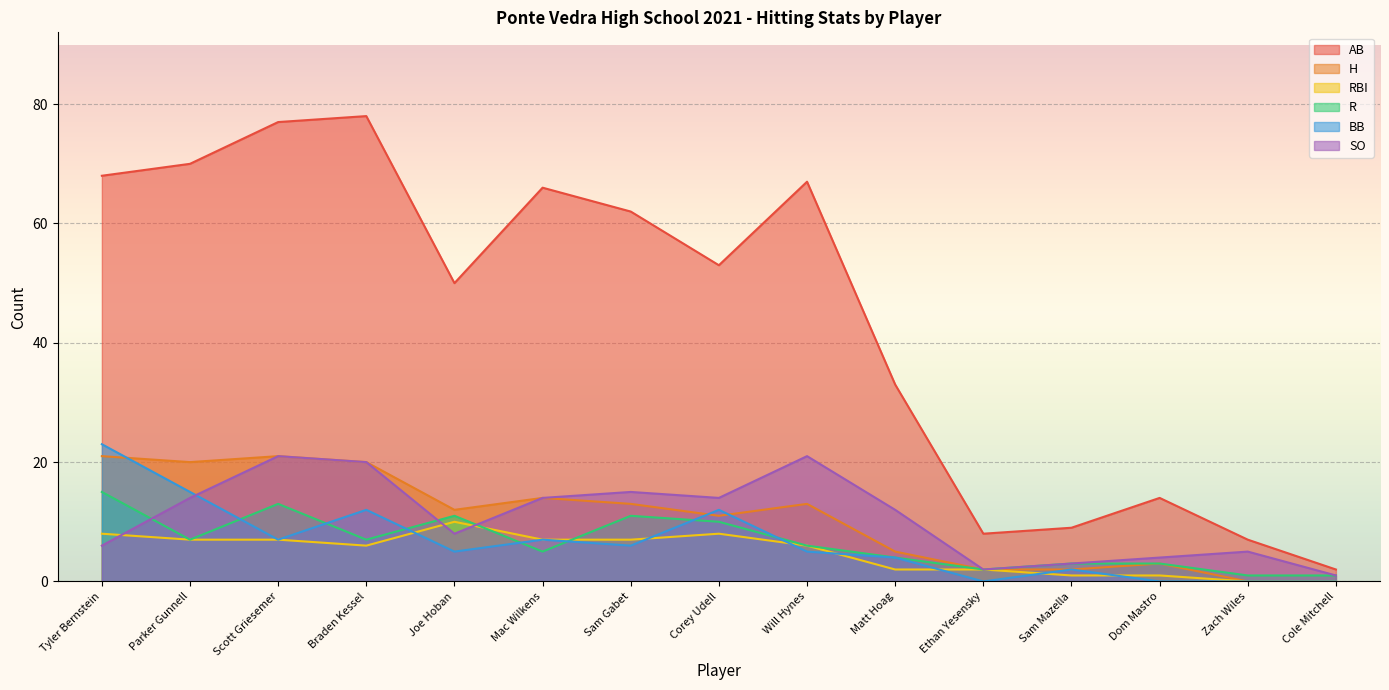

Reading left to right, list all the values displayed in this chart.

AB: Tyler Bernstein=68	Parker Gunnell=70	Scott Griesemer=77	Braden Kessel=78	Joe Hoban=50	Mac Wilkens=66	Sam Gabet=62	Corey Udell=53	Will Hynes=67	Matt Hoag=33	Ethan Yesensky=8	Sam Mazella=9	Dom Mastro=14	Zach Wiles=7	Cole Mitchell=2
H: Tyler Bernstein=21	Parker Gunnell=20	Scott Griesemer=21	Braden Kessel=20	Joe Hoban=12	Mac Wilkens=14	Sam Gabet=13	Corey Udell=11	Will Hynes=13	Matt Hoag=5	Ethan Yesensky=2	Sam Mazella=2	Dom Mastro=3	Zach Wiles=0	Cole Mitchell=0
RBI: Tyler Bernstein=8	Parker Gunnell=7	Scott Griesemer=7	Braden Kessel=6	Joe Hoban=10	Mac Wilkens=7	Sam Gabet=7	Corey Udell=8	Will Hynes=6	Matt Hoag=2	Ethan Yesensky=2	Sam Mazella=1	Dom Mastro=1	Zach Wiles=0	Cole Mitchell=0
R: Tyler Bernstein=15	Parker Gunnell=7	Scott Griesemer=13	Braden Kessel=7	Joe Hoban=11	Mac Wilkens=5	Sam Gabet=11	Corey Udell=10	Will Hynes=6	Matt Hoag=4	Ethan Yesensky=2	Sam Mazella=3	Dom Mastro=3	Zach Wiles=1	Cole Mitchell=1
BB: Tyler Bernstein=23	Parker Gunnell=15	Scott Griesemer=7	Braden Kessel=12	Joe Hoban=5	Mac Wilkens=7	Sam Gabet=6	Corey Udell=12	Will Hynes=5	Matt Hoag=4	Ethan Yesensky=0	Sam Mazella=2	Dom Mastro=0	Zach Wiles=0	Cole Mitchell=0
SO: Tyler Bernstein=6	Parker Gunnell=14	Scott Griesemer=21	Braden Kessel=20	Joe Hoban=8	Mac Wilkens=14	Sam Gabet=15	Corey Udell=14	Will Hynes=21	Matt Hoag=12	Ethan Yesensky=2	Sam Mazella=3	Dom Mastro=4	Zach Wiles=5	Cole Mitchell=1